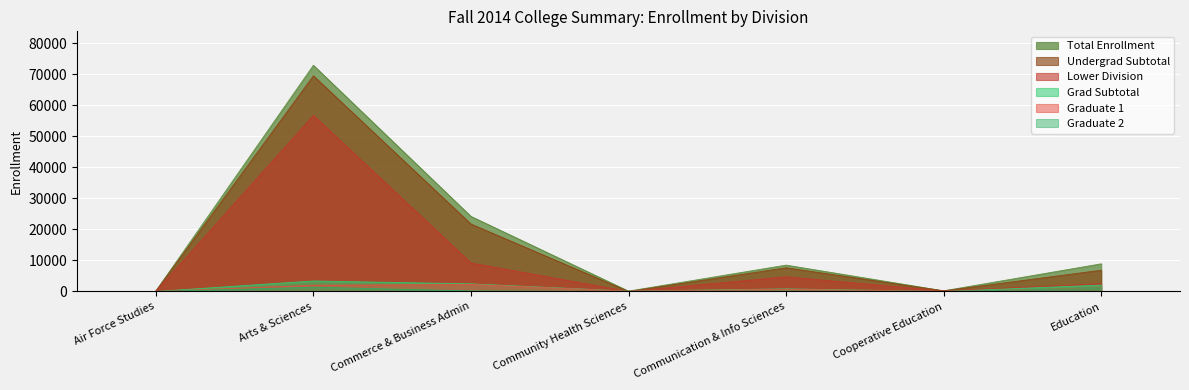

The value of Graduate 2 at Communication & Info Sciences is 71. True or false?

False